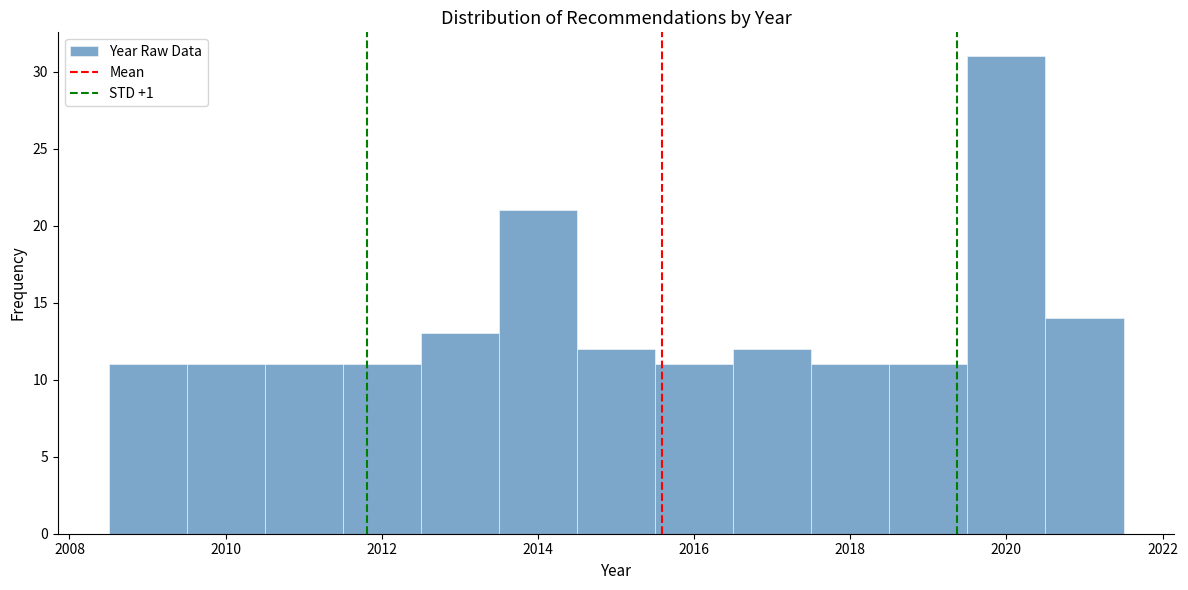

How tall is the bar that spans 2008.5 to 2009.5 on the x-axis? Neither the bar edges nor the heights are printed on the chart, so give them approximately, as read against the axes.

11